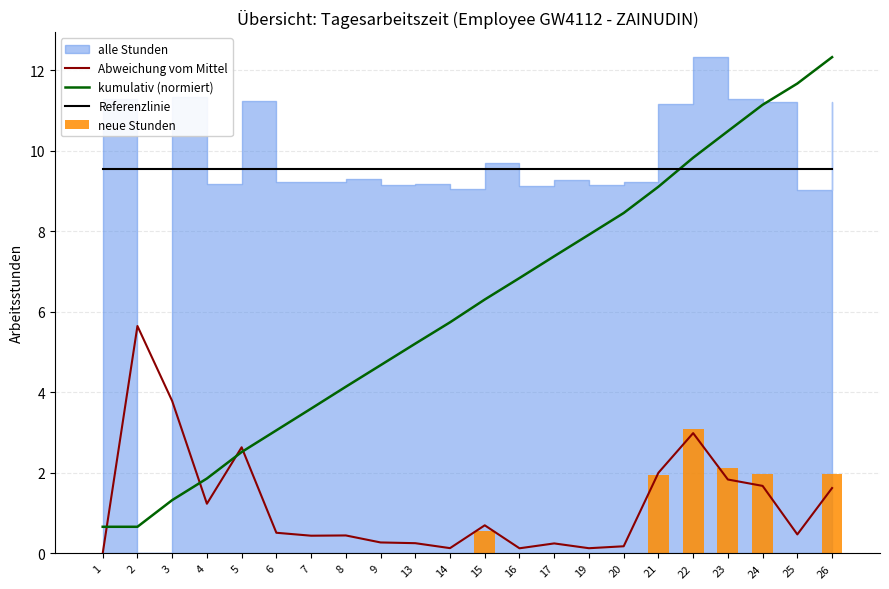

At which category does the chart reach its minimum across all series?

1